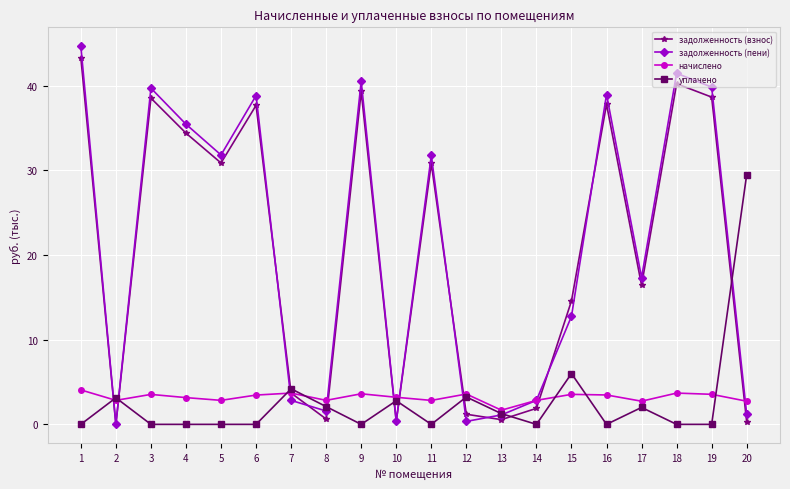

How many times do задолженность (взнос) and уплачено cross each other?

9